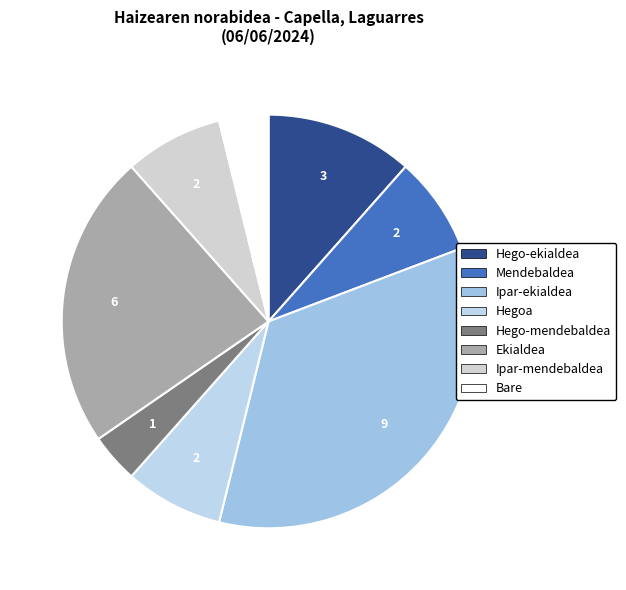

Is it true that Ekialdea is 28% of the pie?

False